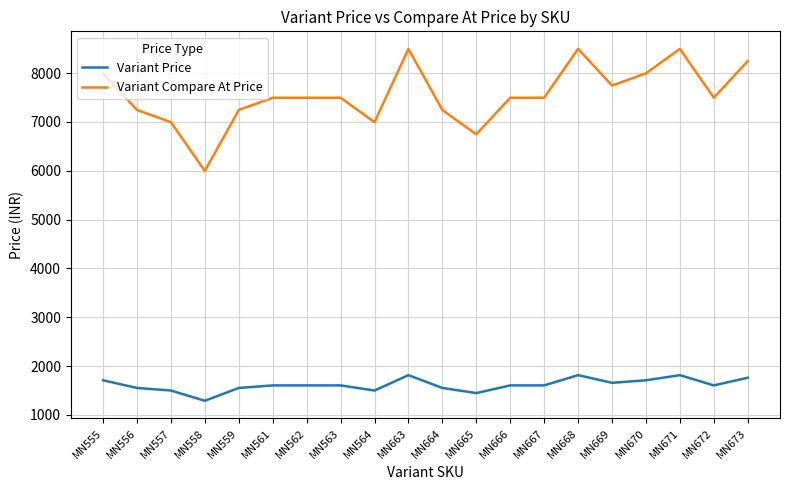

True or false: Variant Compare At Price and Variant Price intersect in this chart.

False